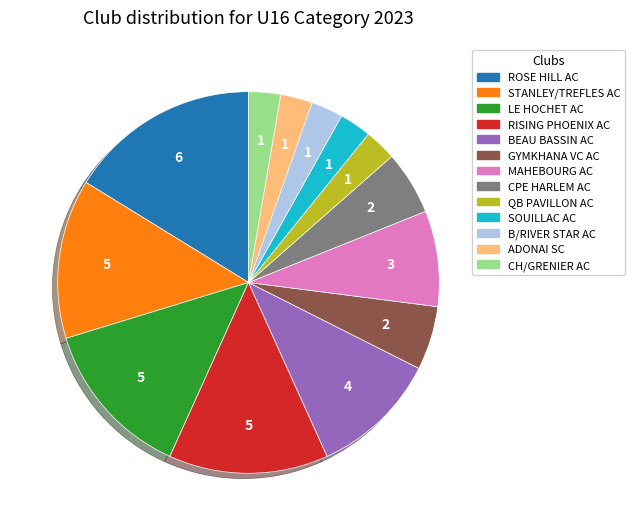

Is the sum of RISING PHOENIX AC and BEAU BASSIN AC greater than half?

No